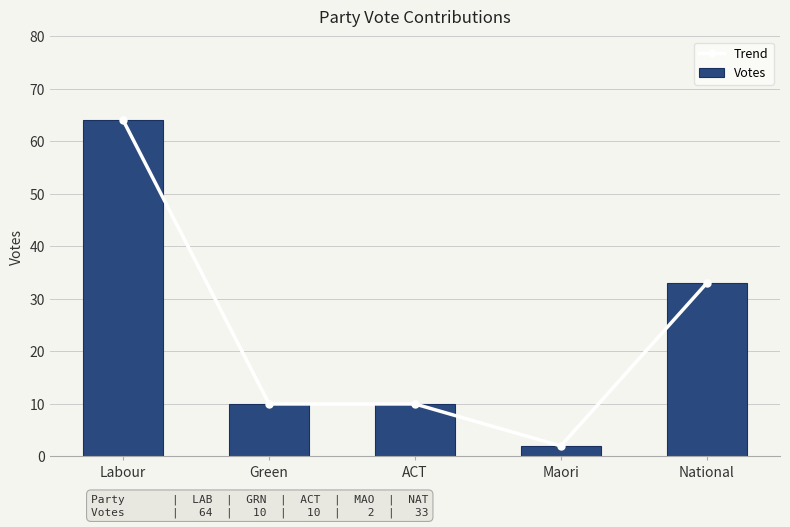

At which category is the sum across all series the highest?

Labour